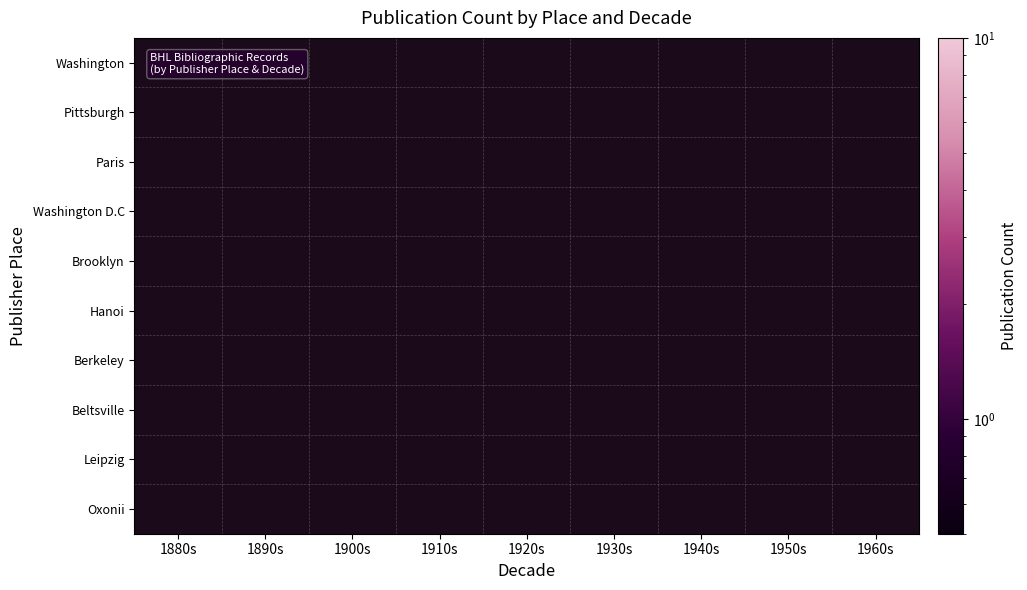

Is the value of Washington at 1900s greater than the value of Hanoi at 1890s?

No